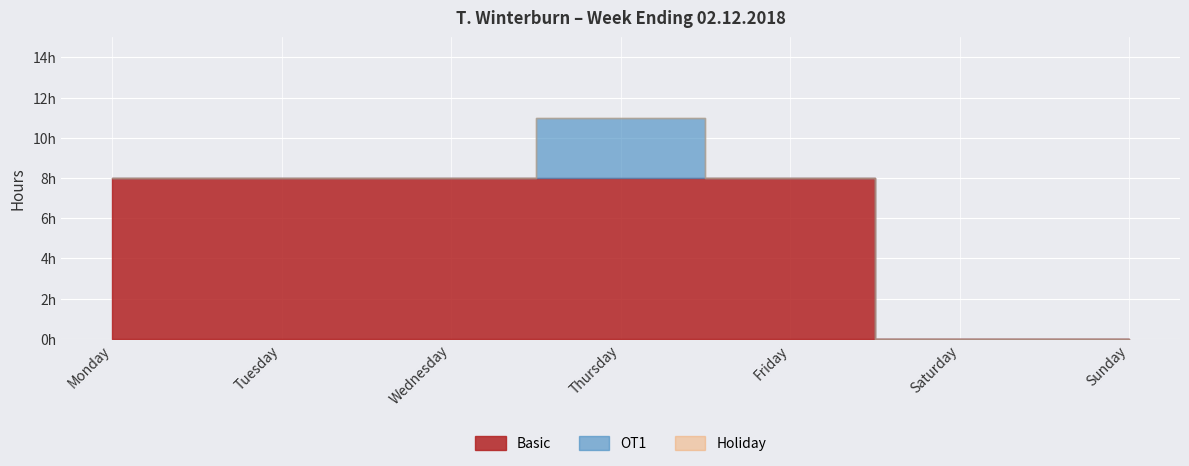

True or false: OT2 and Basic intersect in this chart.

False